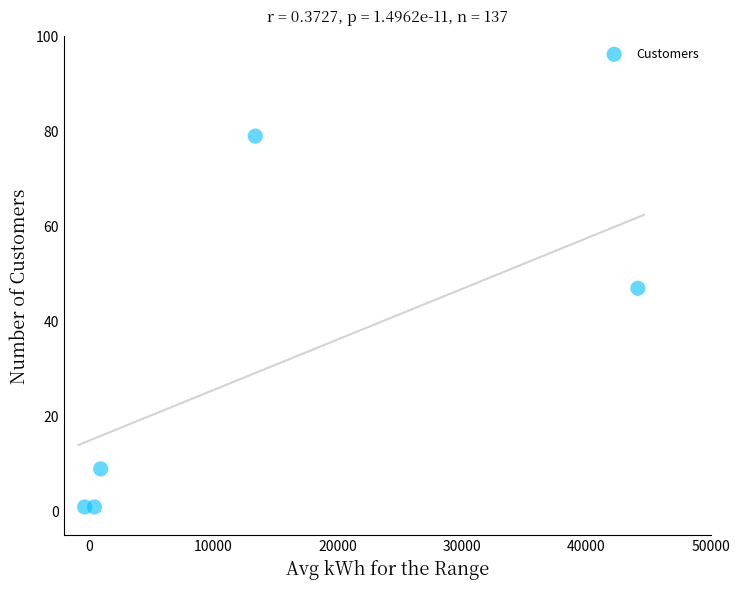

What Y value in the scatter plot is closest to 40?

47